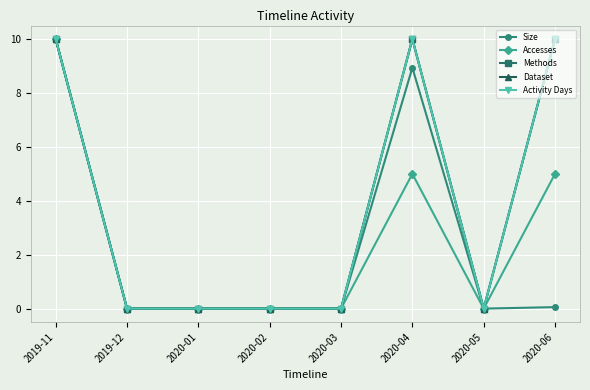

True or false: Activity Days has more than 2 interior local peaks.

False